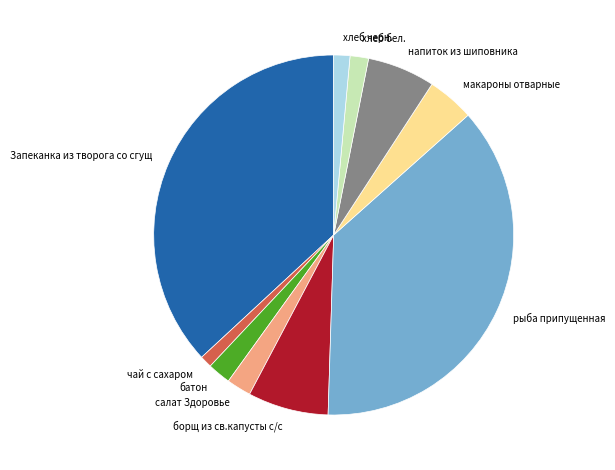

Is the sum of макароны отварные and хлеб бел. greater than half?

No